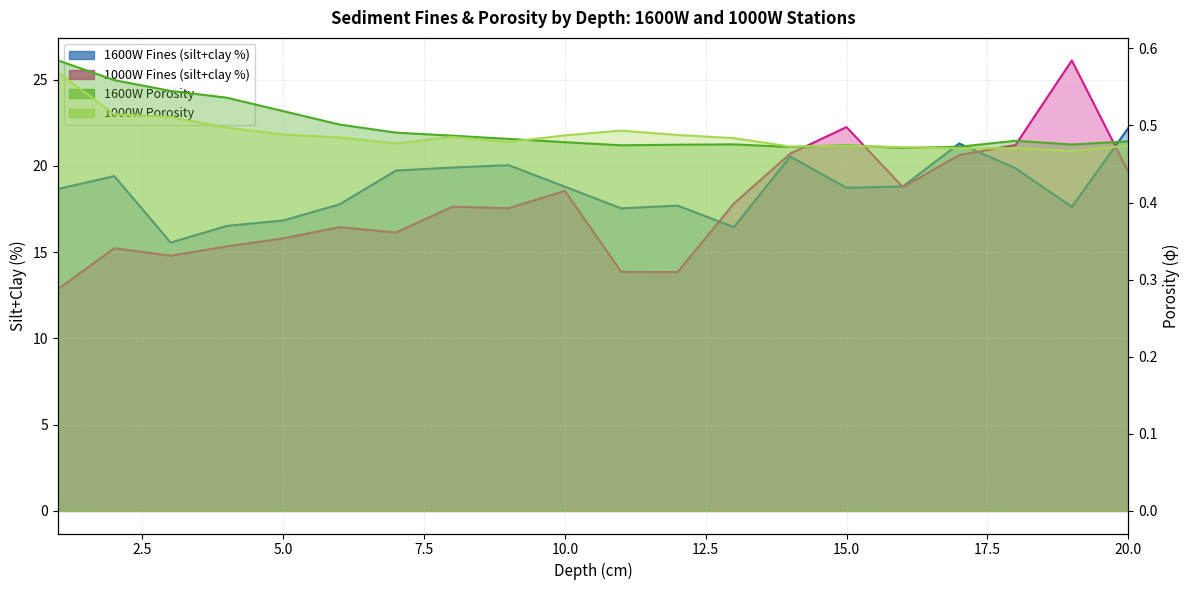

Reading left to right, list all the values displayed in this chart.

1600W Fines (silt+clay %): 1=18.7	2=19.4	3=15.6	4=16.5	5=16.8	6=17.8	7=19.7	8=19.9	9=20.0	10=18.8	11=17.5	12=17.7	13=16.5	14=20.5	15=18.7	16=18.8	17=21.3	18=19.9	19=17.6	20=22.2
1600W Porosity: 1=0.6	2=0.6	3=0.5	4=0.5	5=0.5	6=0.5	7=0.5	8=0.5	9=0.5	10=0.5	11=0.5	12=0.5	13=0.5	14=0.5	15=0.5	16=0.5	17=0.5	18=0.5	19=0.5	20=0.5
1000W Fines (silt+clay %): 1=12.9	2=15.2	3=14.8	4=15.3	5=15.8	6=16.5	7=16.1	8=17.6	9=17.5	10=18.6	11=13.9	12=13.8	13=17.8	14=20.7	15=22.2	16=18.8	17=20.6	18=21.2	19=26.1	20=19.7
1000W Porosity: 1=0.6	2=0.5	3=0.5	4=0.5	5=0.5	6=0.5	7=0.5	8=0.5	9=0.5	10=0.5	11=0.5	12=0.5	13=0.5	14=0.5	15=0.5	16=0.5	17=0.5	18=0.5	19=0.5	20=0.5